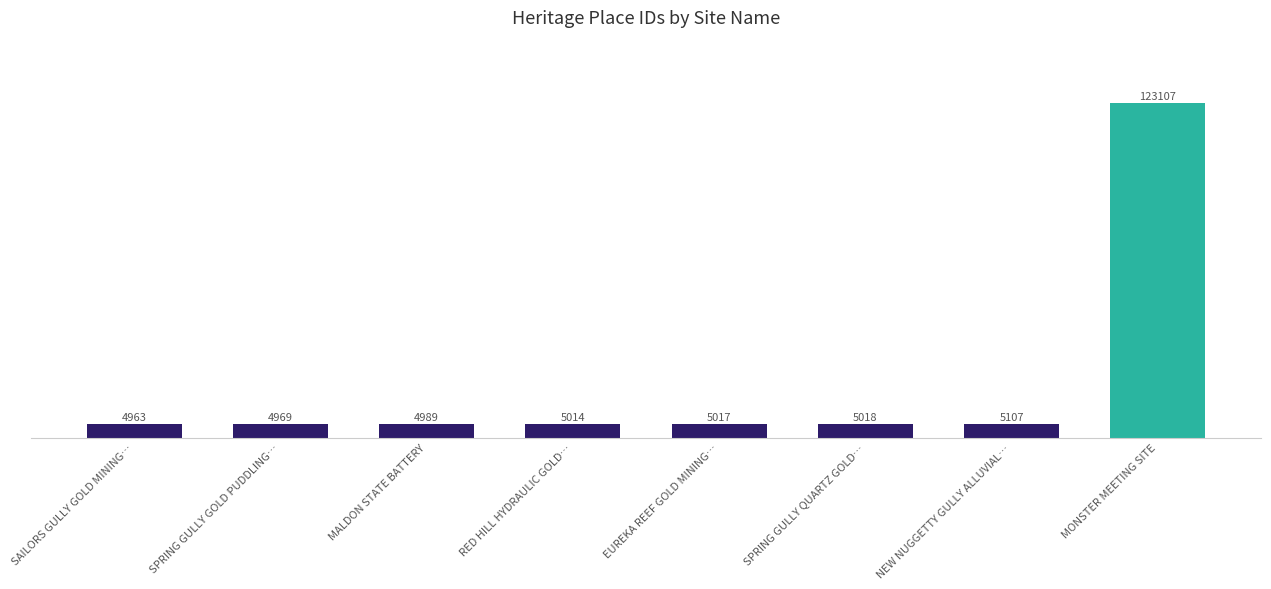

What is the average value?

19773